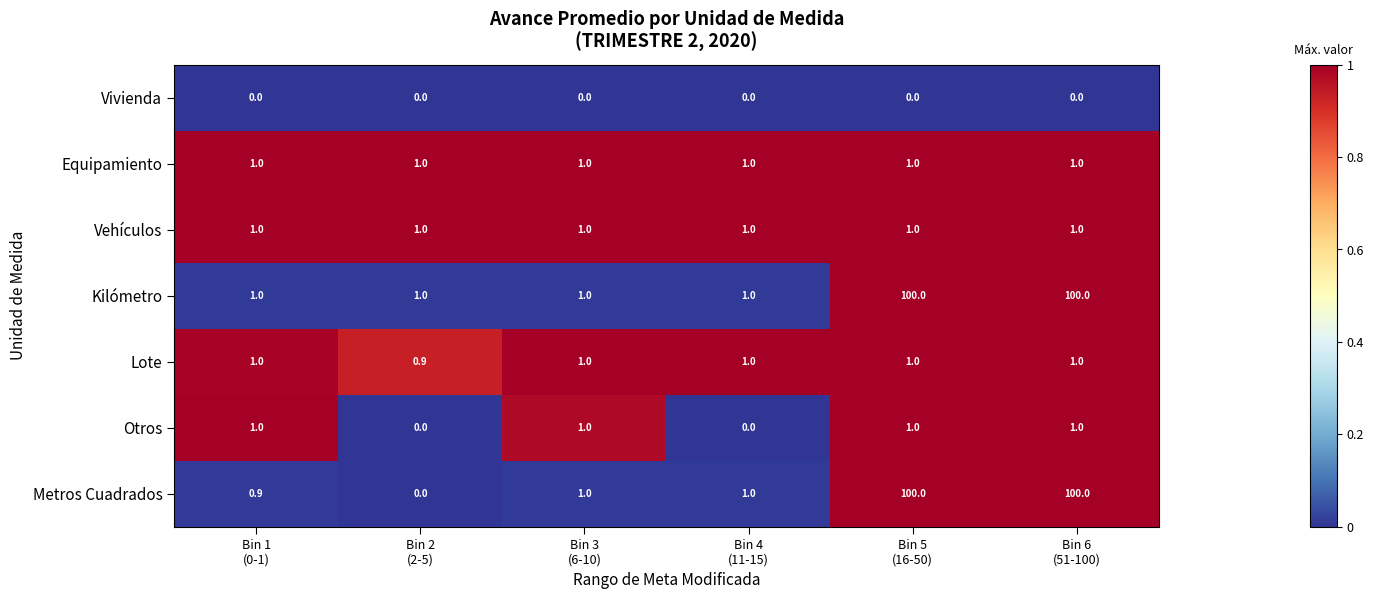

What is the sum of all Metros Cuadrados values?

202.9